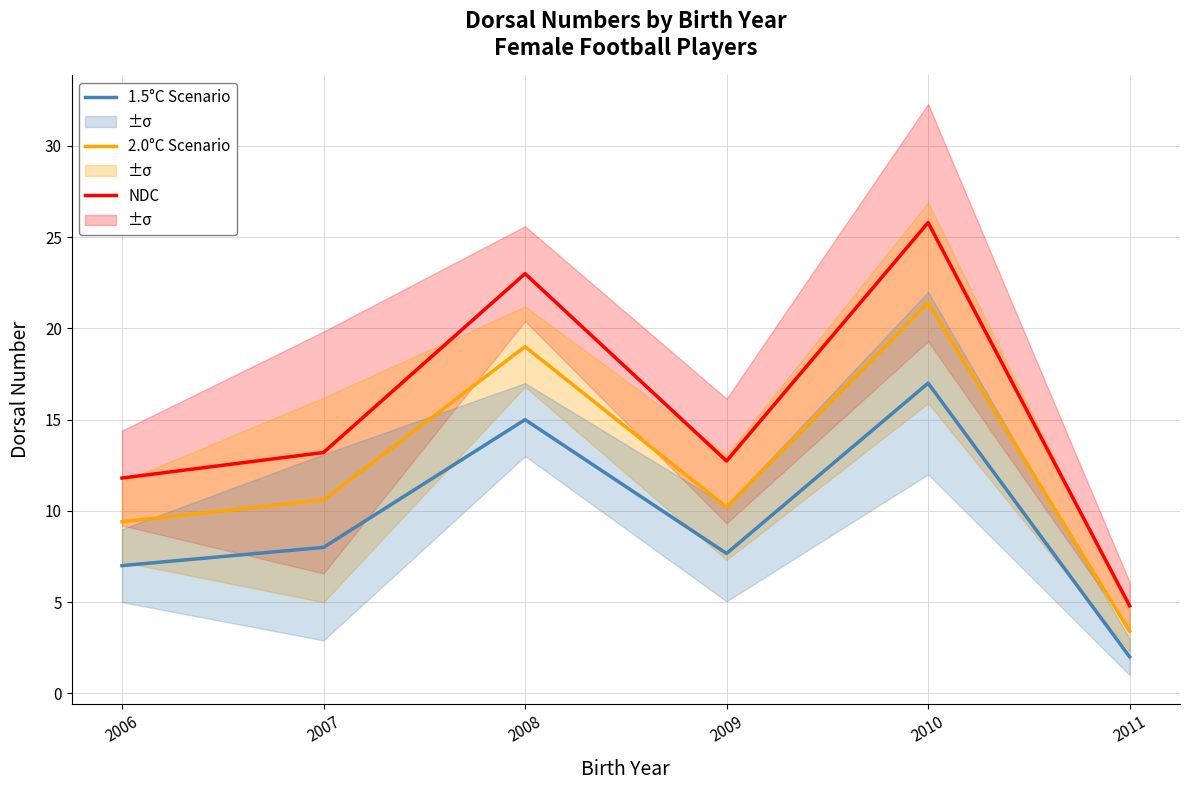

List the series in order of their overall mean, lowest first.

1.5°C Scenario, 2.0°C Scenario, NDC